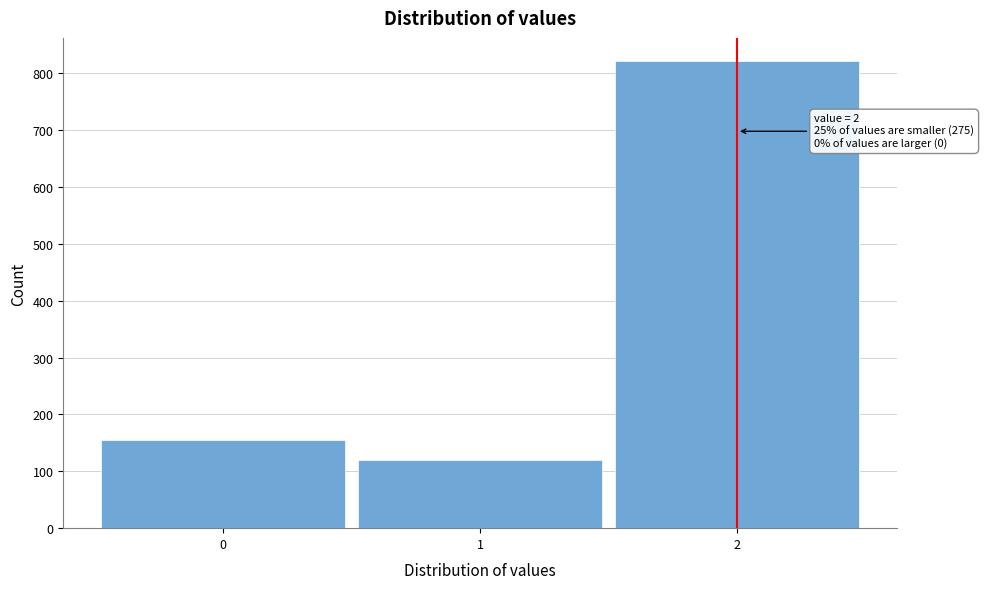

Reading left to right, extract all data points from this chart.

155	120	821